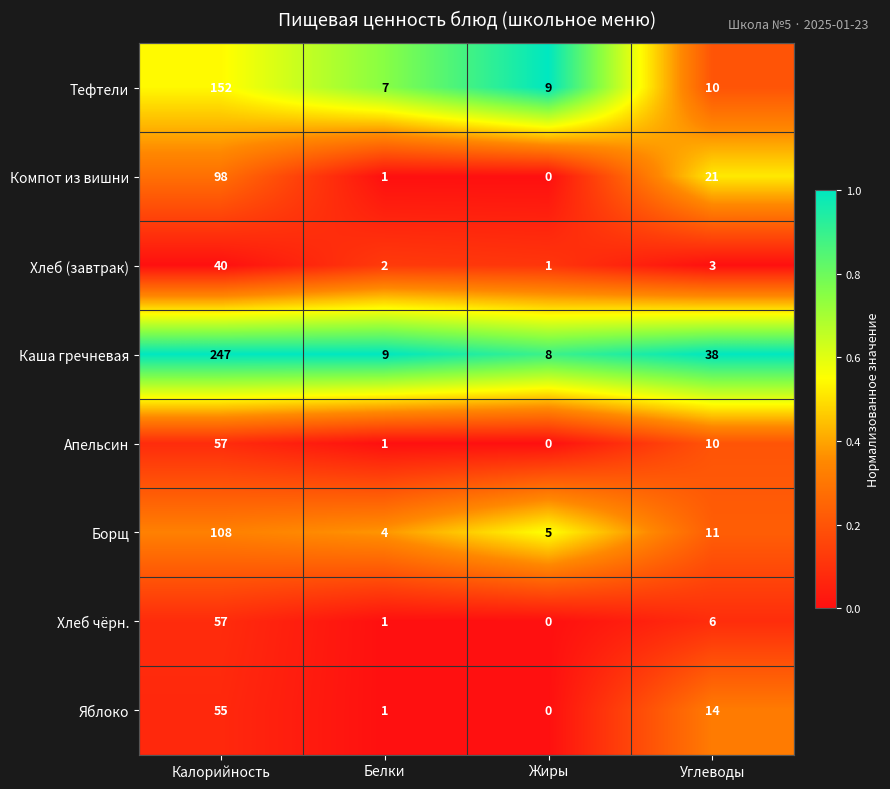

The Компот из вишни series shows 0 at Белки. True or false?

False